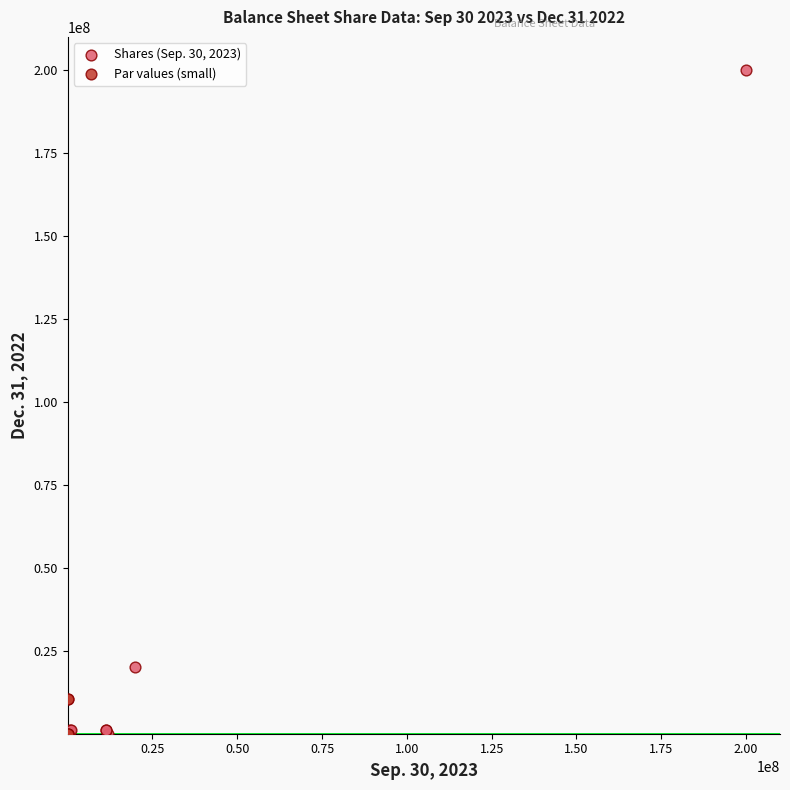

Which series has the largest Y range (max minus min)?

Shares (Sep. 30, 2023)